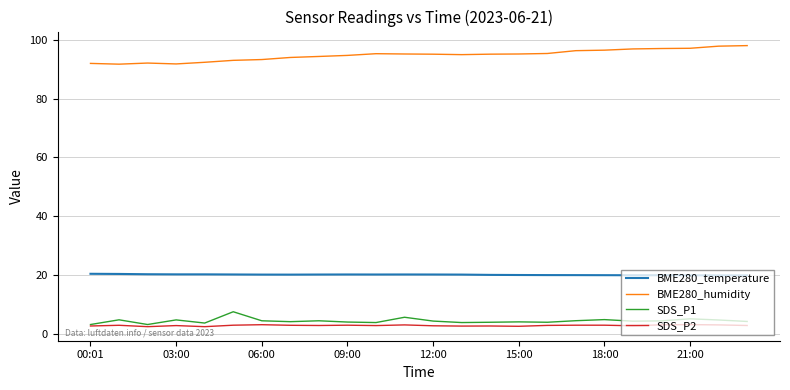

List the series in order of their peak value, highest first.

BME280_humidity, BME280_temperature, SDS_P1, SDS_P2